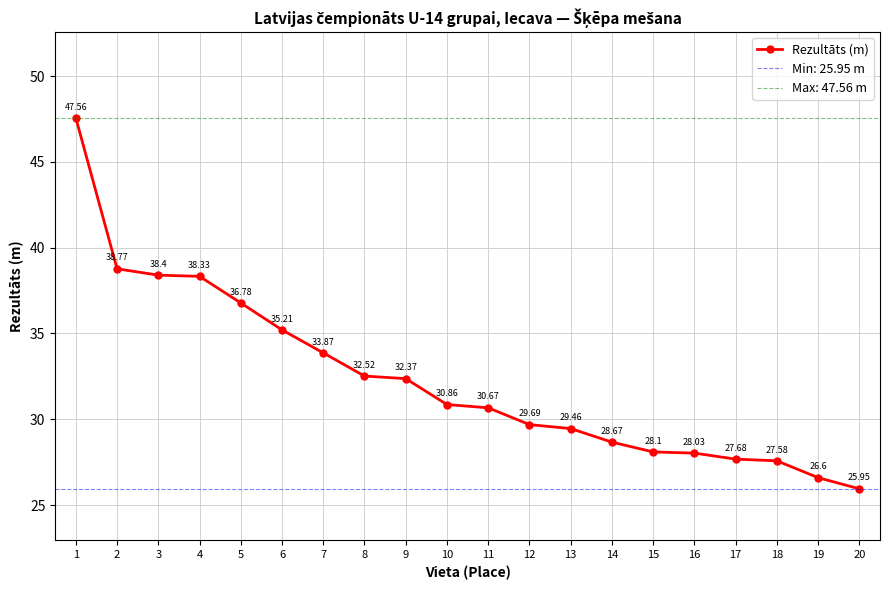

How many values are below 30?

9